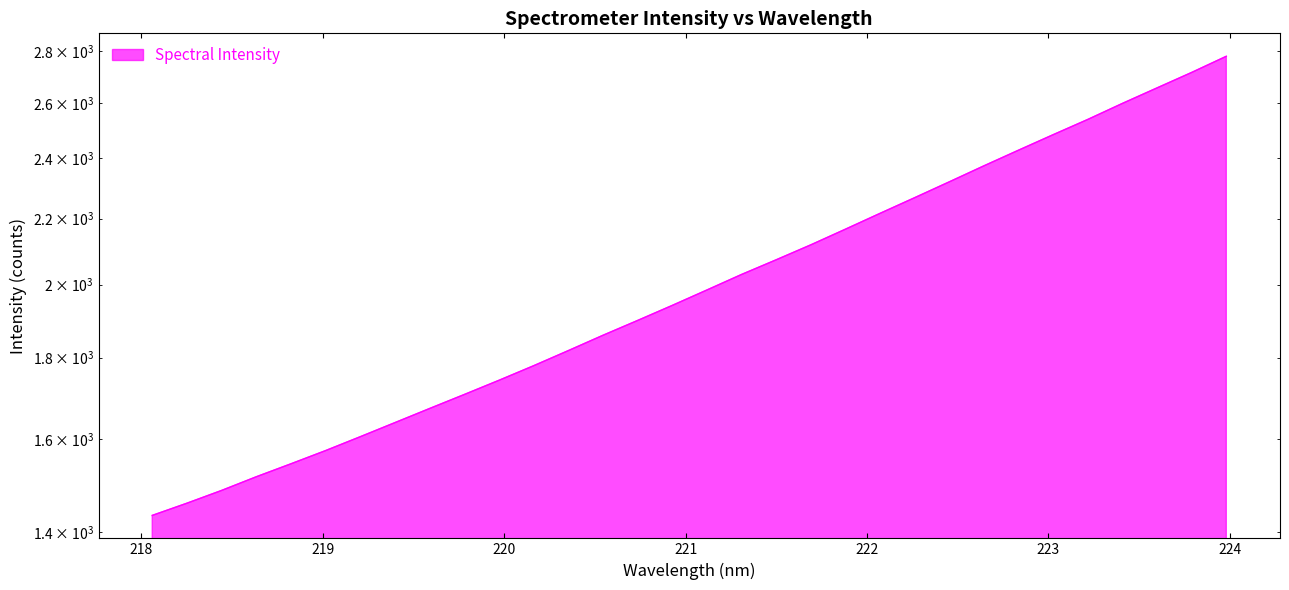

What is the minimum value shown in the chart?

1433.4